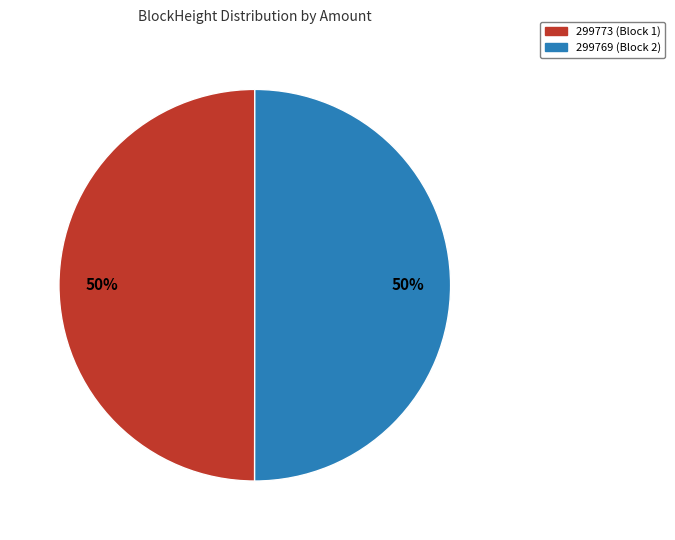

Count the number of slices in the pie.

2